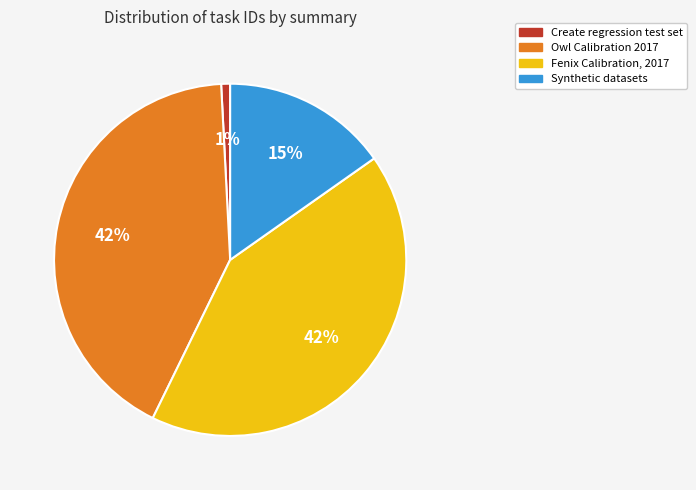

To the nearest percent, what is the difference between the largest and smallest slice percentages?

41%